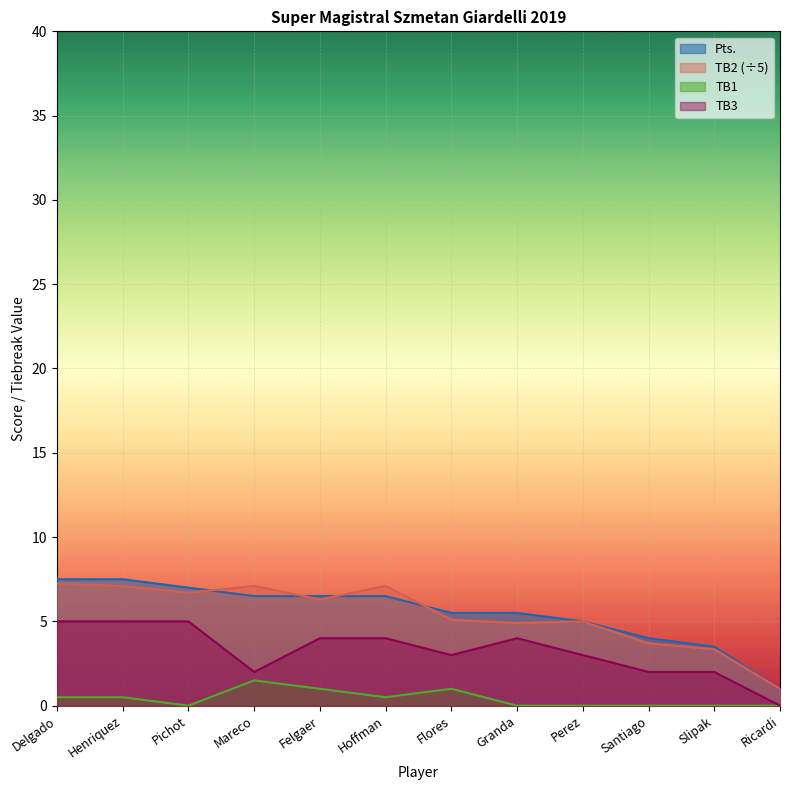

At which label does TB2 first exceed 6?

Delgado